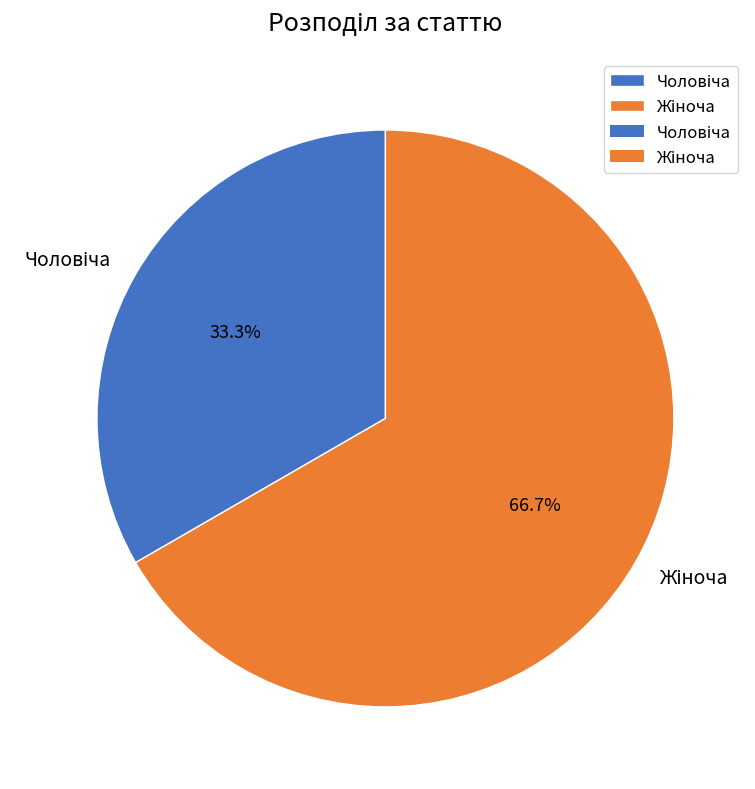

To the nearest percent, what is the average slice percentage?

50%